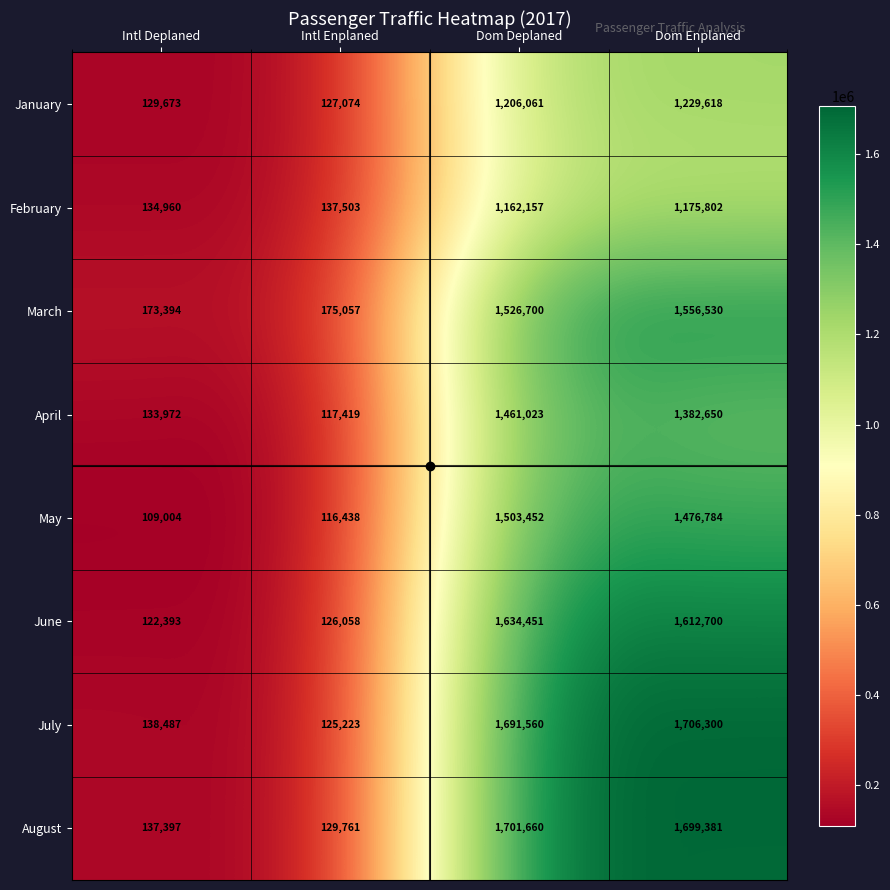

What is the difference between the February values at Dom Enplaned and Intl Deplaned?

1040842